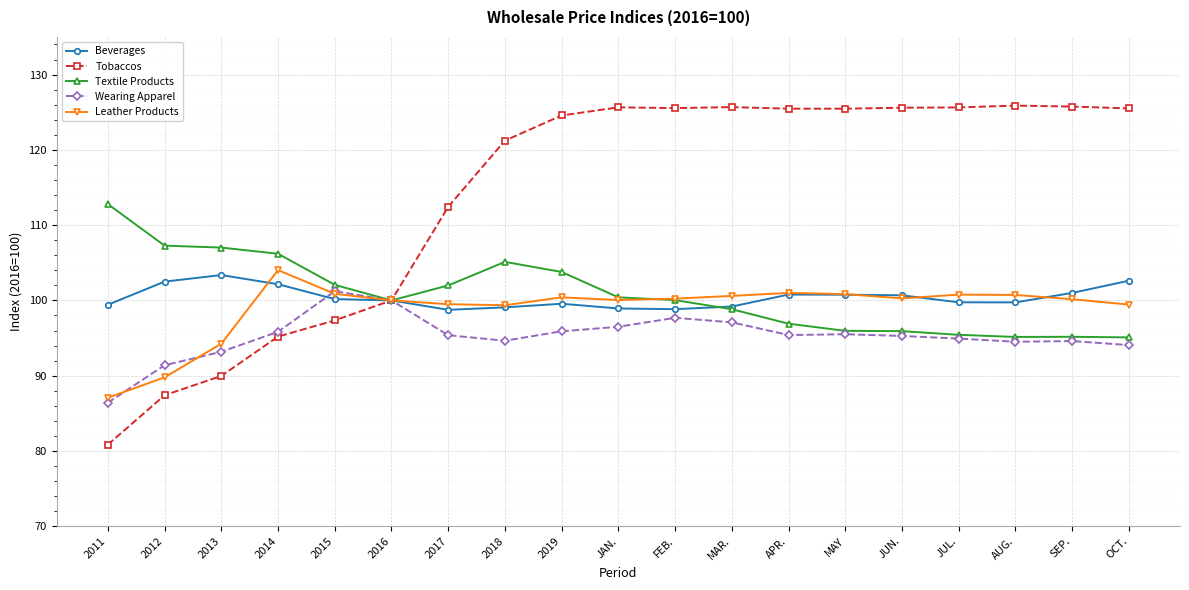

Does the chart have visible grid lines?

Yes